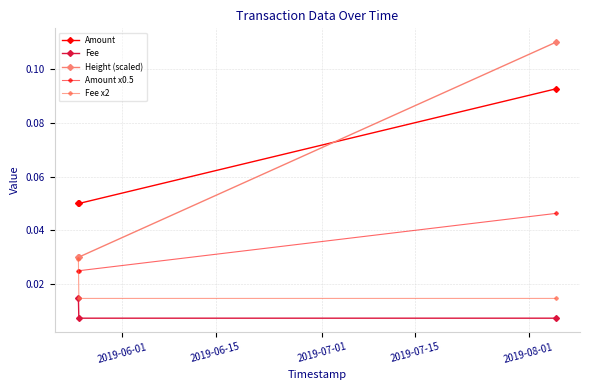

Reading left to right, what are all the values shown in this chart?

Amount: 0.1	0.1	0.1
Fee: 0.0	0.0	0.0
Height (scaled): 0.0	0.0	0.1
Amount x0.5: 0.0	0.0	0.0
Fee x2: 0.0	0.0	0.0